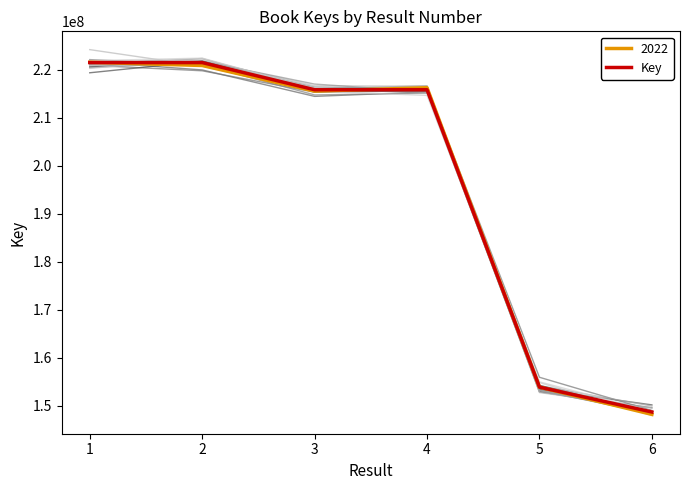

Approximately how many times larger is the value at 6 compared to 3?

0.7